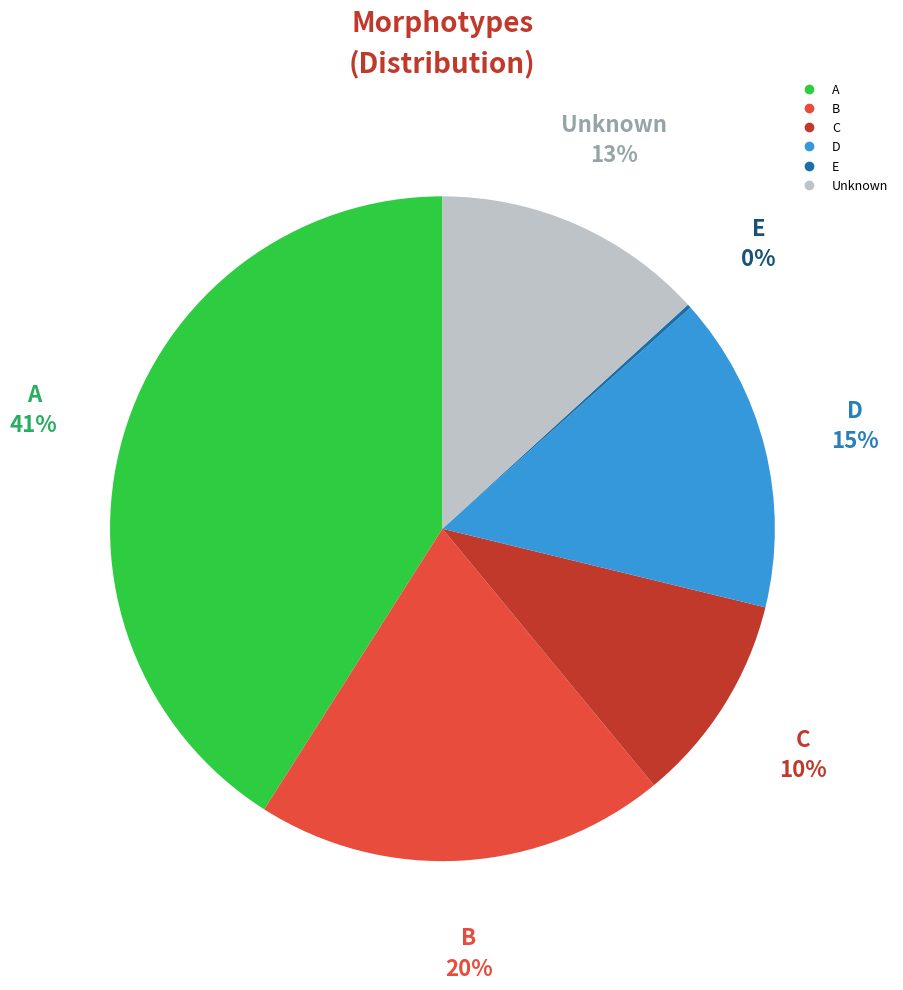

What is the largest slice in the pie chart?

A